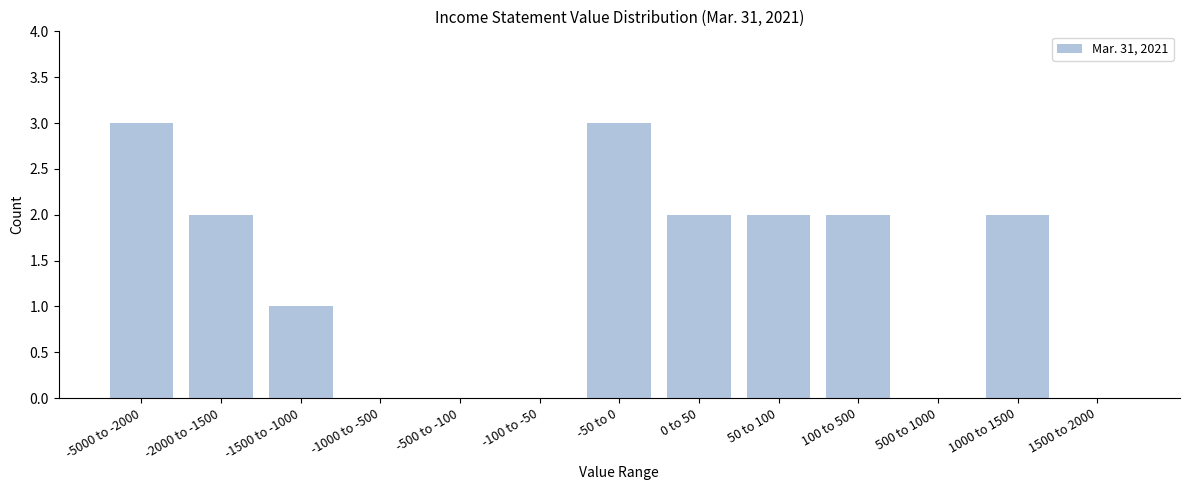

Reading right to left, what are all the values shown in this chart?

1500 to 2000=0	1000 to 1500=2	500 to 1000=0	100 to 500=2	50 to 100=2	0 to 50=2	-50 to 0=3	-100 to -50=0	-500 to -100=0	-1000 to -500=0	-1500 to -1000=1	-2000 to -1500=2	-5000 to -2000=3